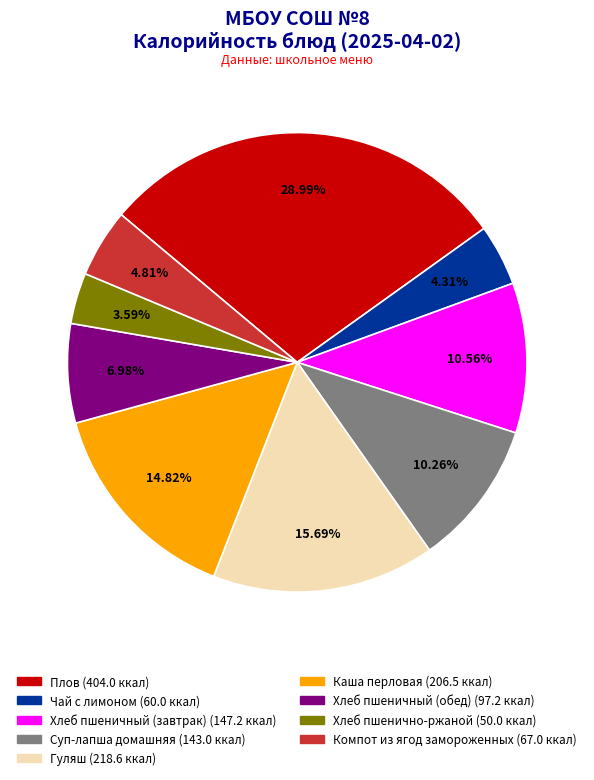

Rank the categories by value from highest to lowest.

Плов, Гуляш, Каша перловая, Хлеб пшеничный (завтрак), Суп-лапша домашняя, Хлеб пшеничный (обед), Компот из ягод замороженных, Чай с лимоном, Хлеб пшенично-ржаной